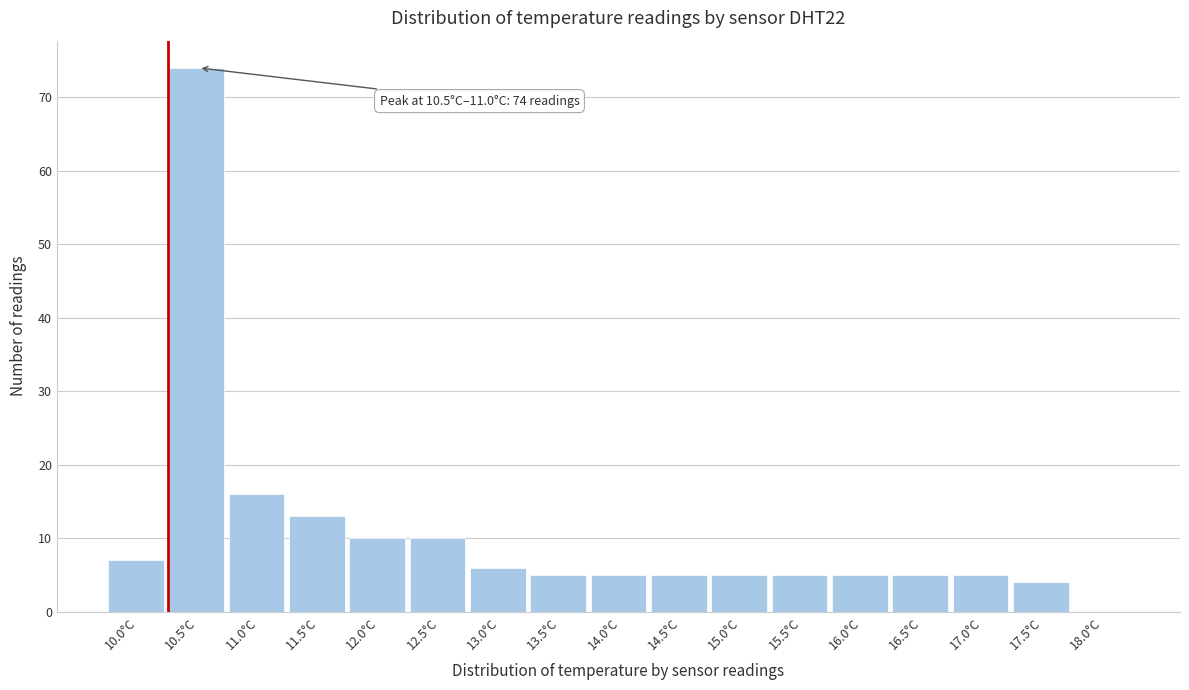

Reading left to right, what are all the values shown in this chart?

10.0°C=7	10.5°C=74	11.0°C=16	11.5°C=13	12.0°C=10	12.5°C=10	13.0°C=6	13.5°C=5	14.0°C=5	14.5°C=5	15.0°C=5	15.5°C=5	16.0°C=5	16.5°C=5	17.0°C=5	17.5°C=4	18.0°C=0